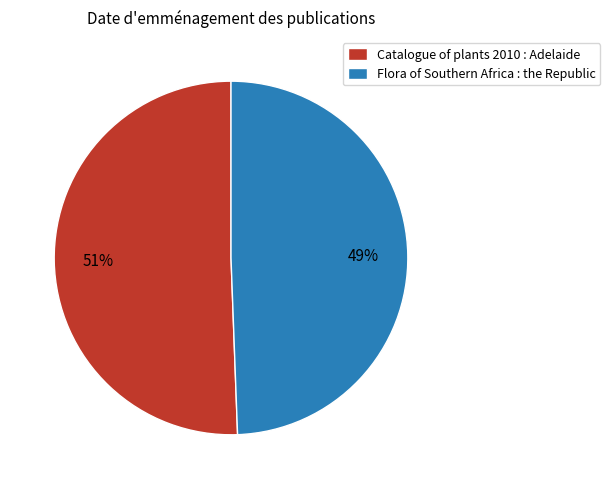

Do Flora of Southern Africa : the Republic and Catalogue of plants 2010 : Adelaide together represent more than half of the pie?

Yes